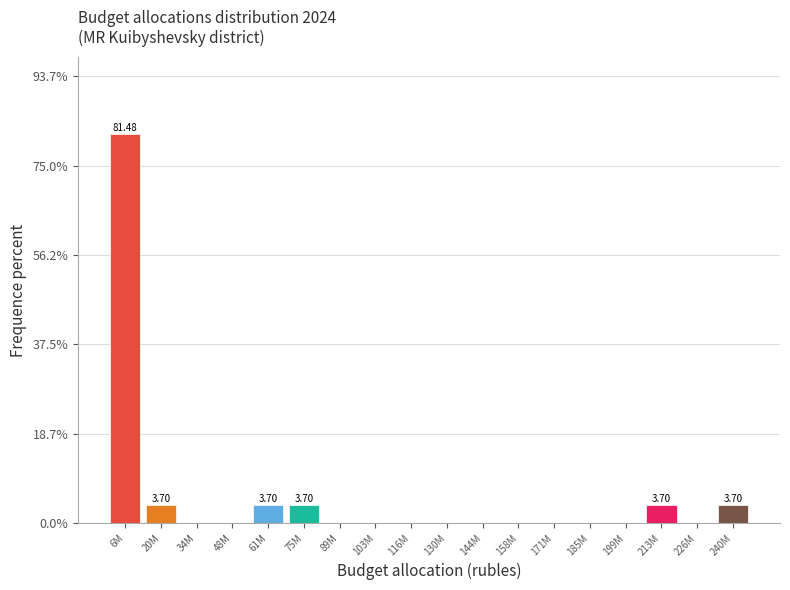

What is the sum of all values?

100.0